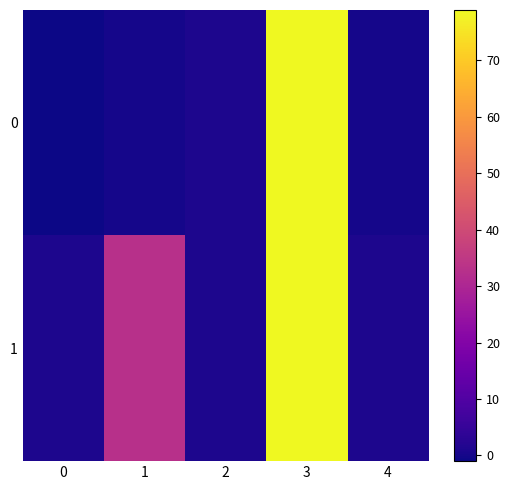

List the series in order of their peak value, highest first.

0, 1